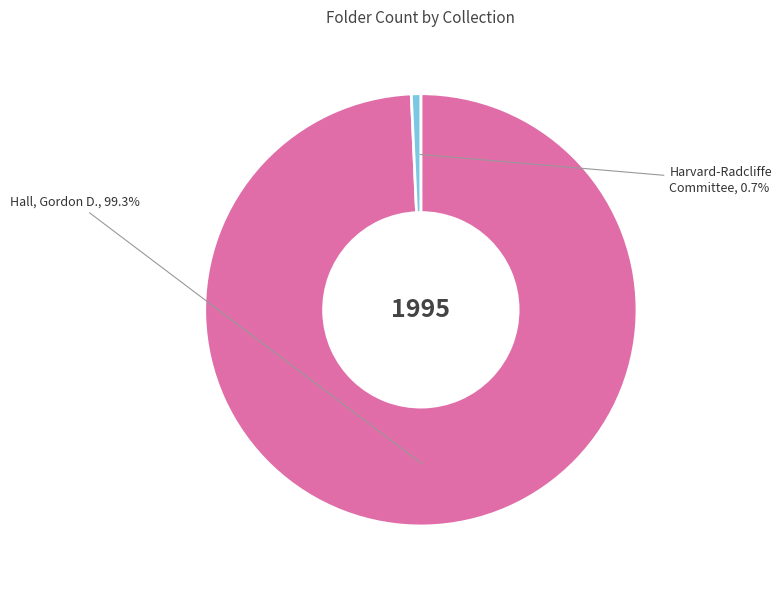

Is there any slice that represents more than half of the pie?

Yes